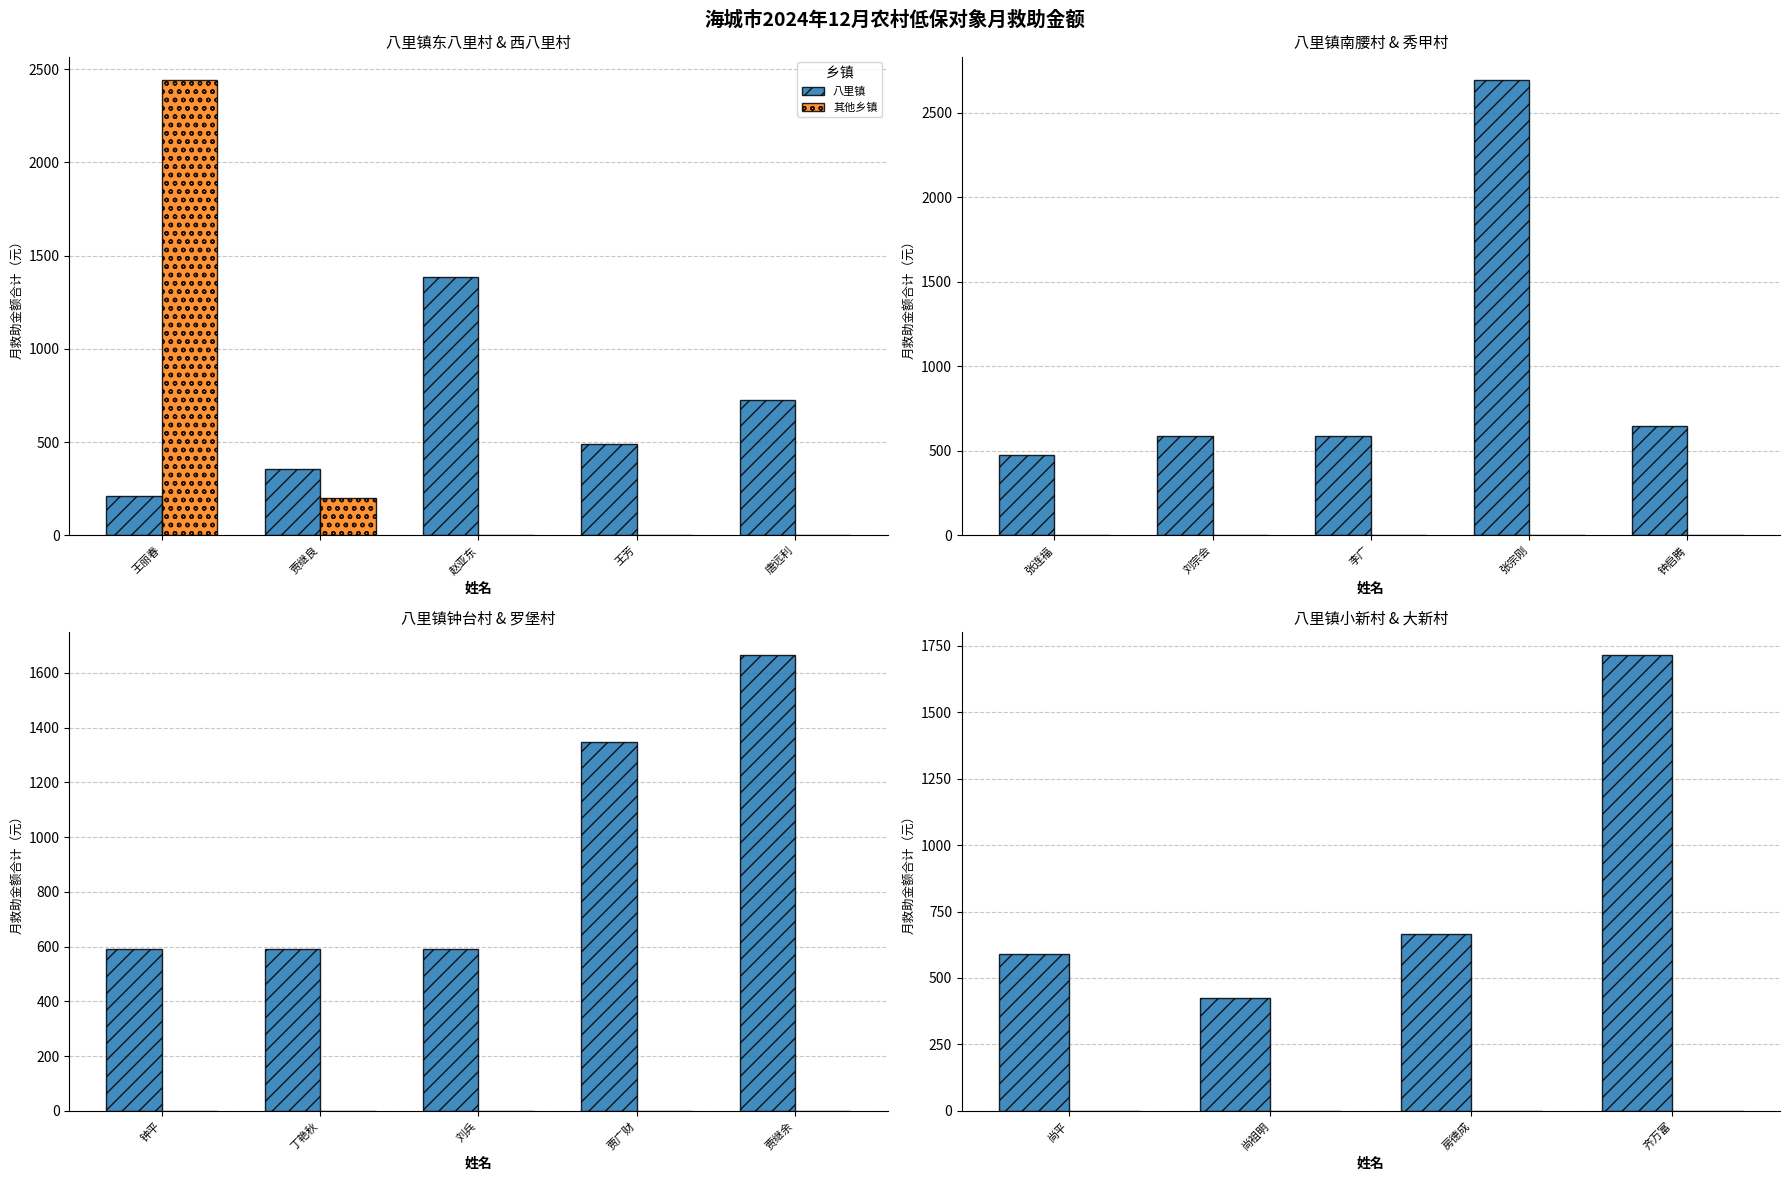

At how many categories does at least one series exceed 1375?

1